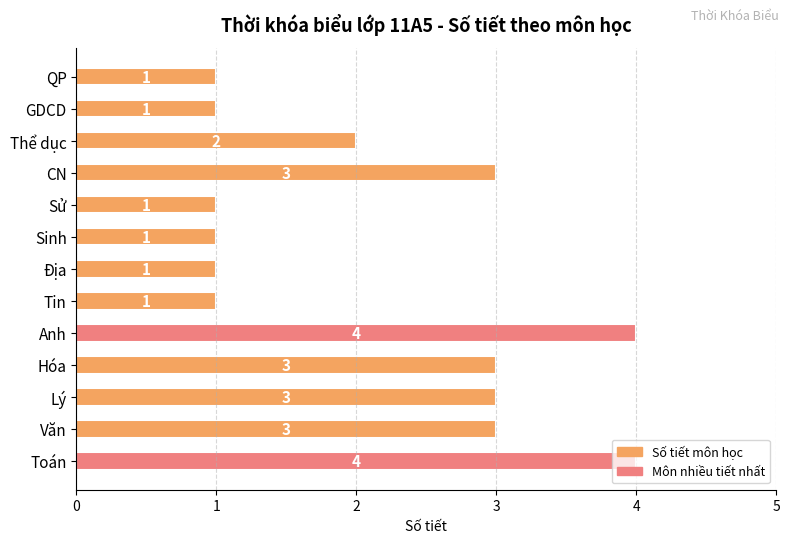

What is the sum of all values?

28